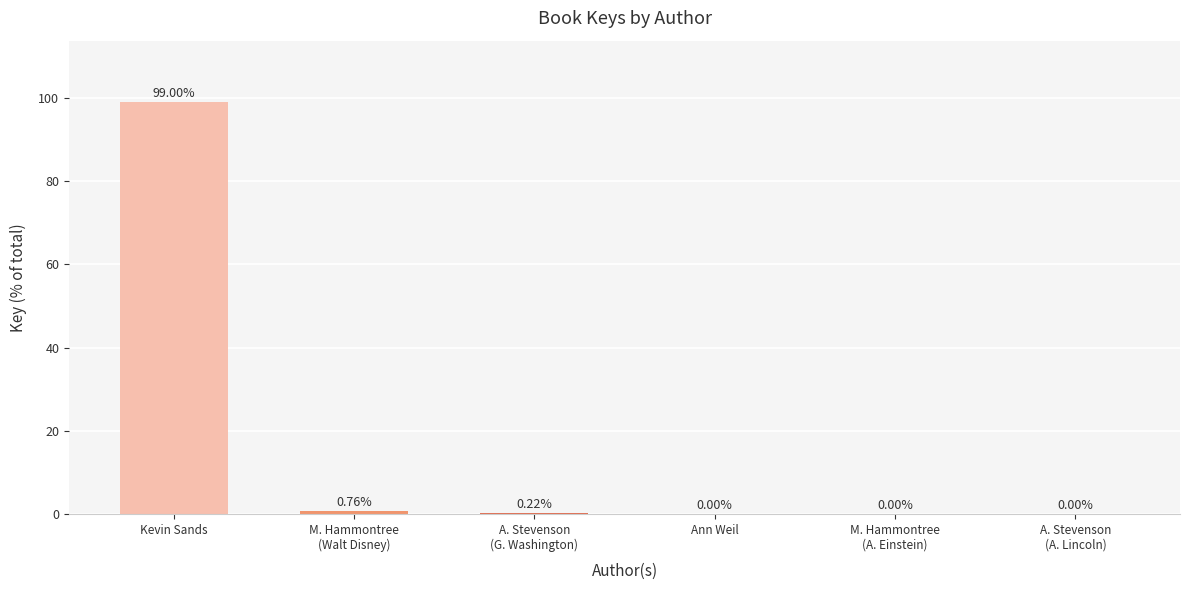

What is the sum of all values?

100.0